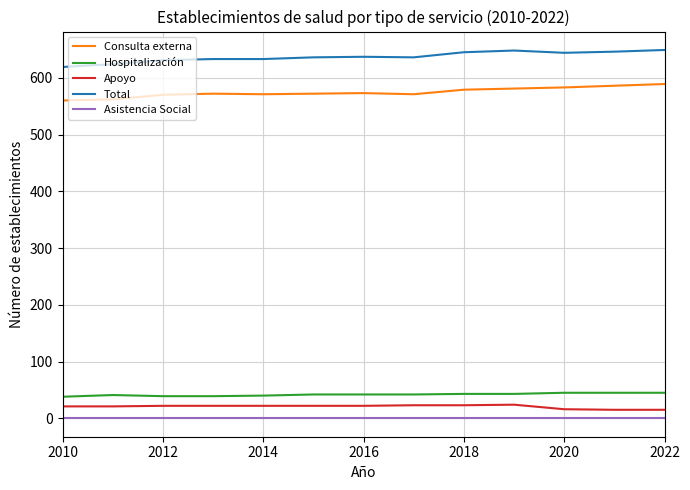

What is the maximum value shown in the chart?

649